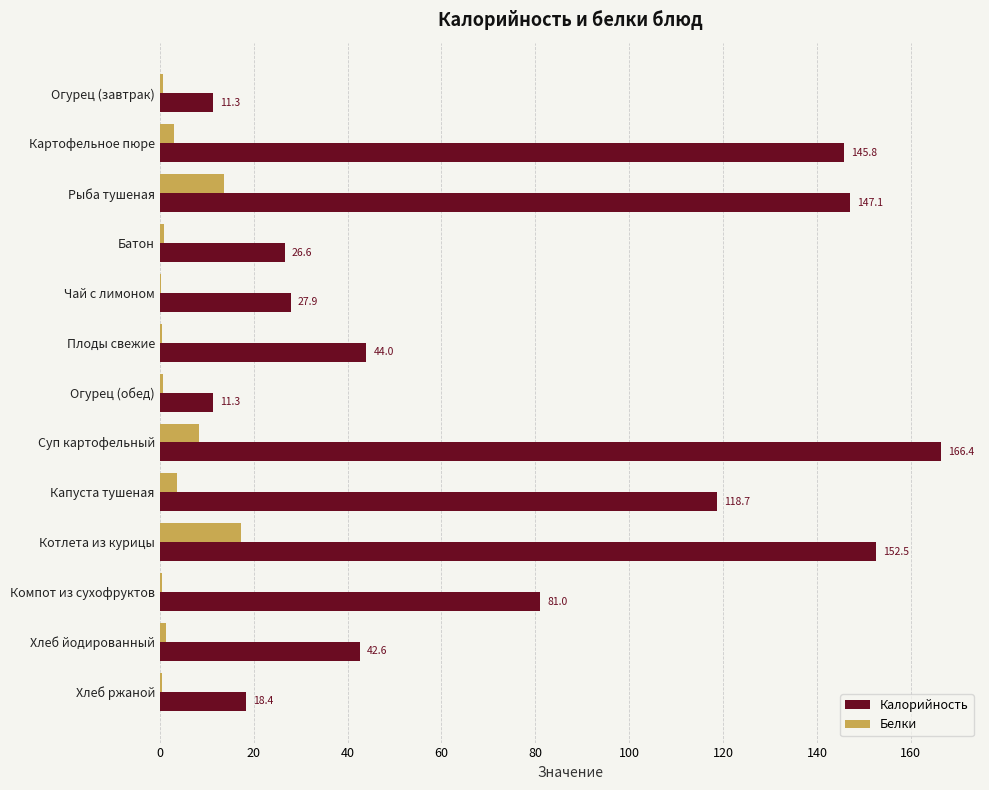

What is the sum of all Белки values?

50.9